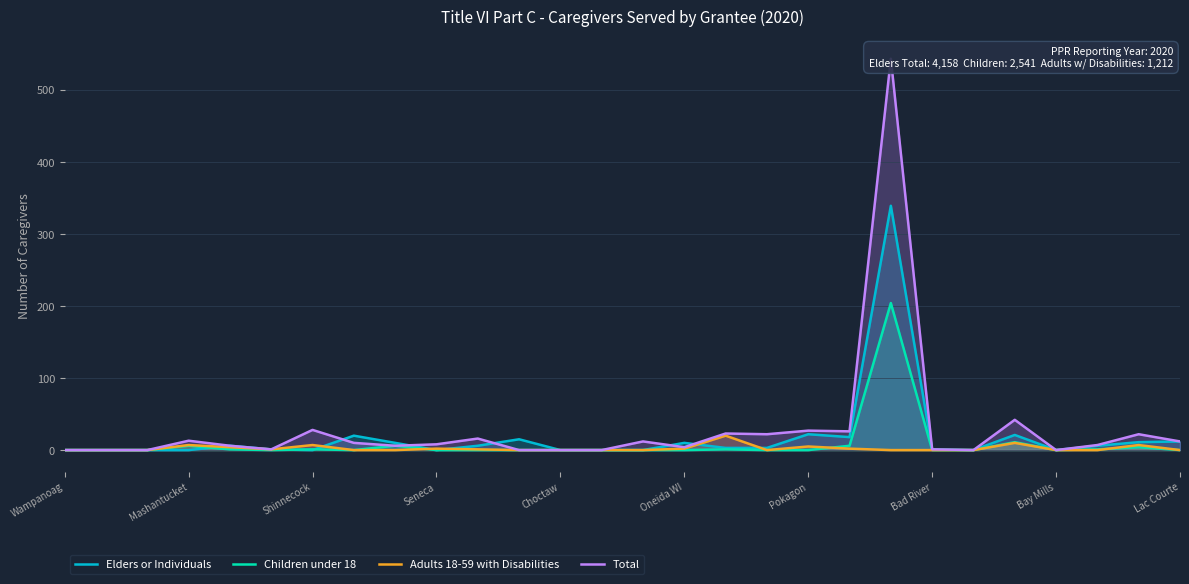

What is the maximum value for Elders or Individuals?

339